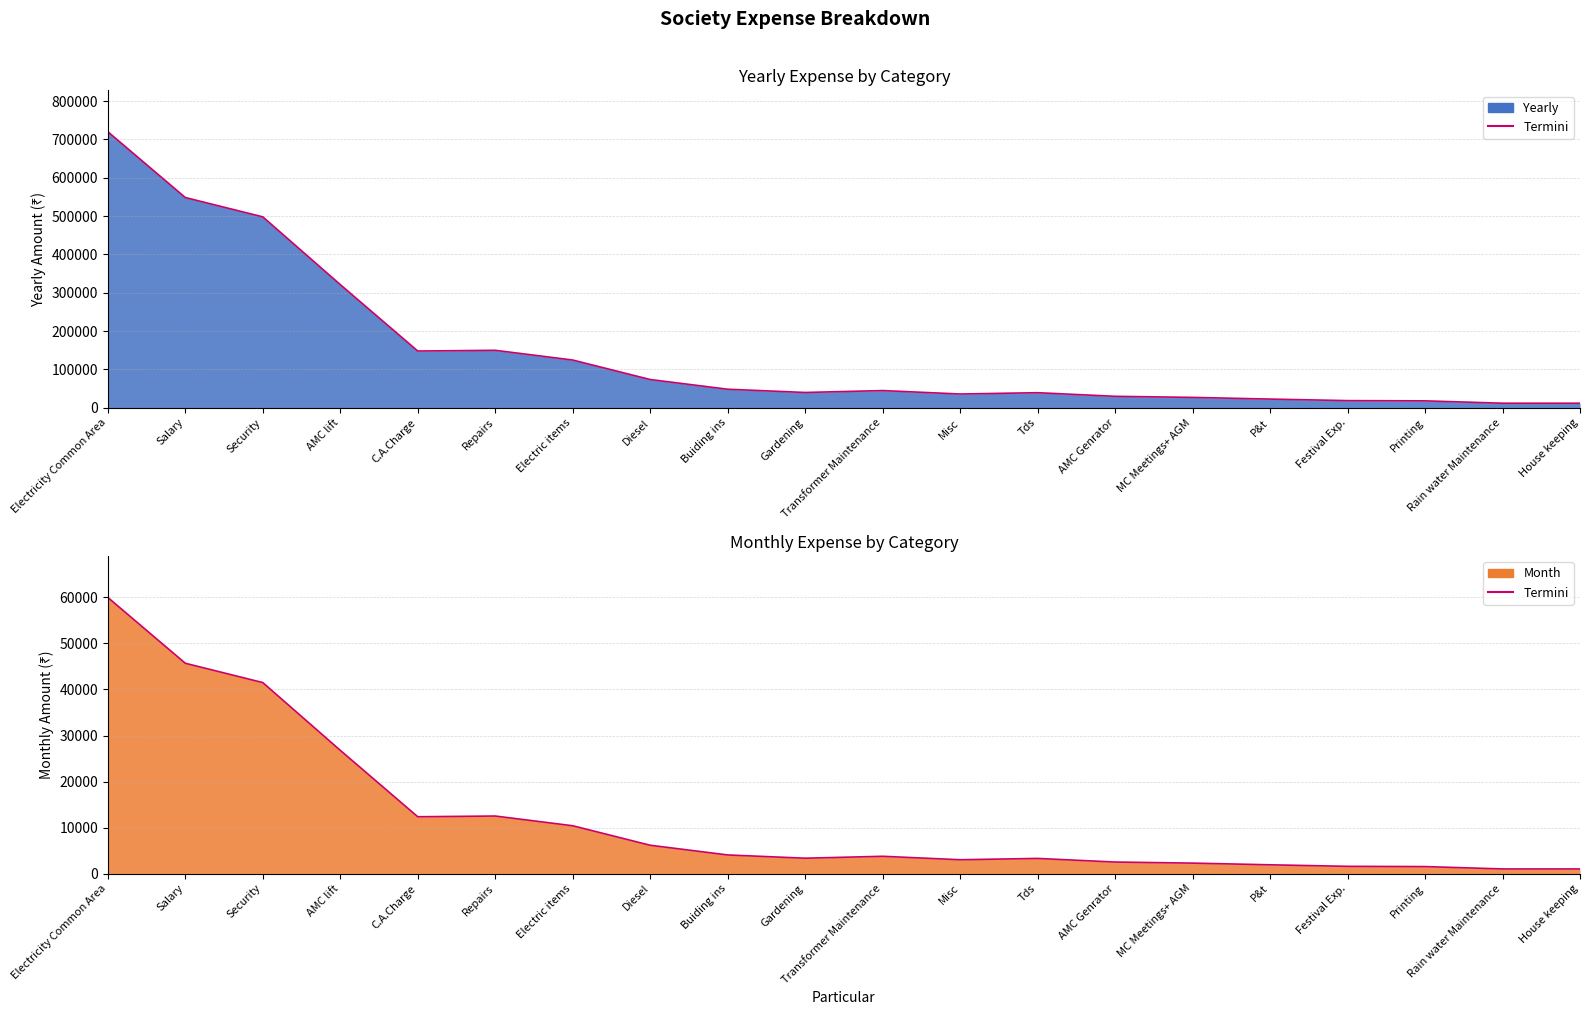

How many values in the Month series are below 3750?

10